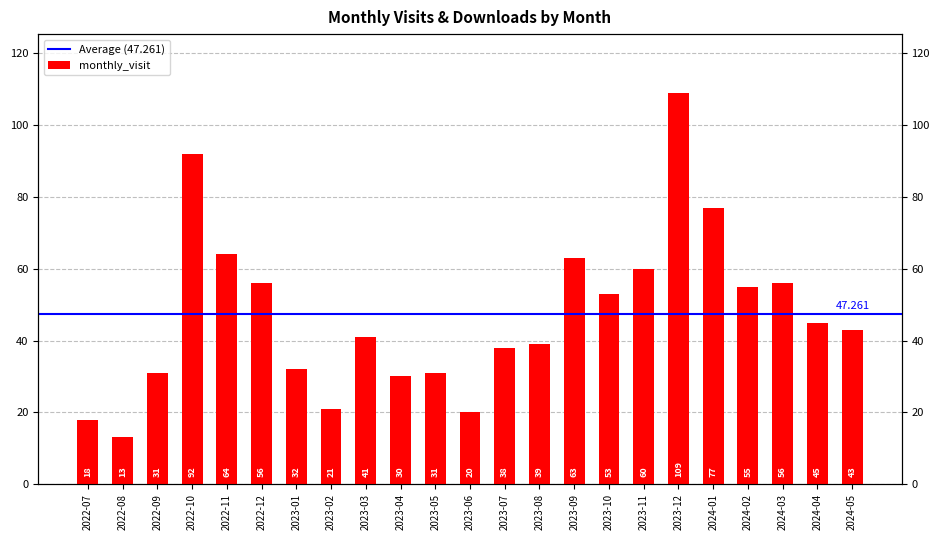

Between 2023-01 and 2024-02, which is larger?

2024-02